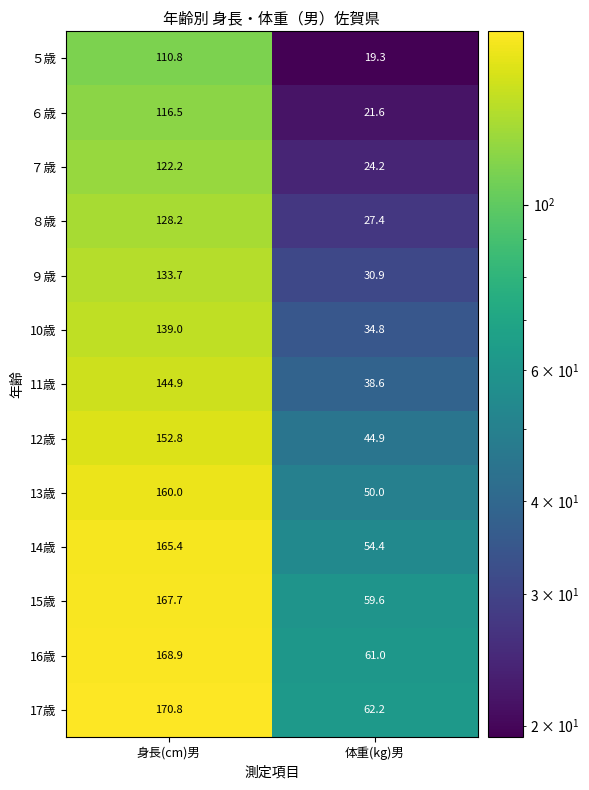

Which category has the lowest value across all series?

体重(kg)男